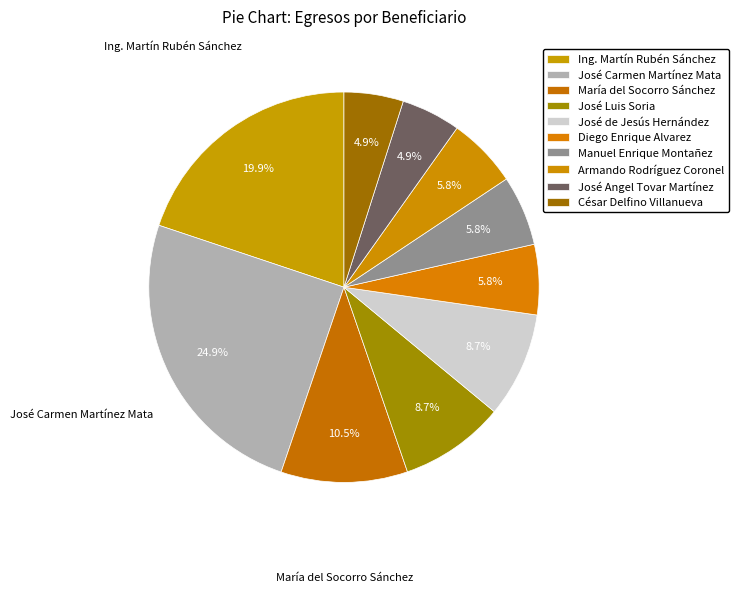

How many slices are in this pie chart?

10